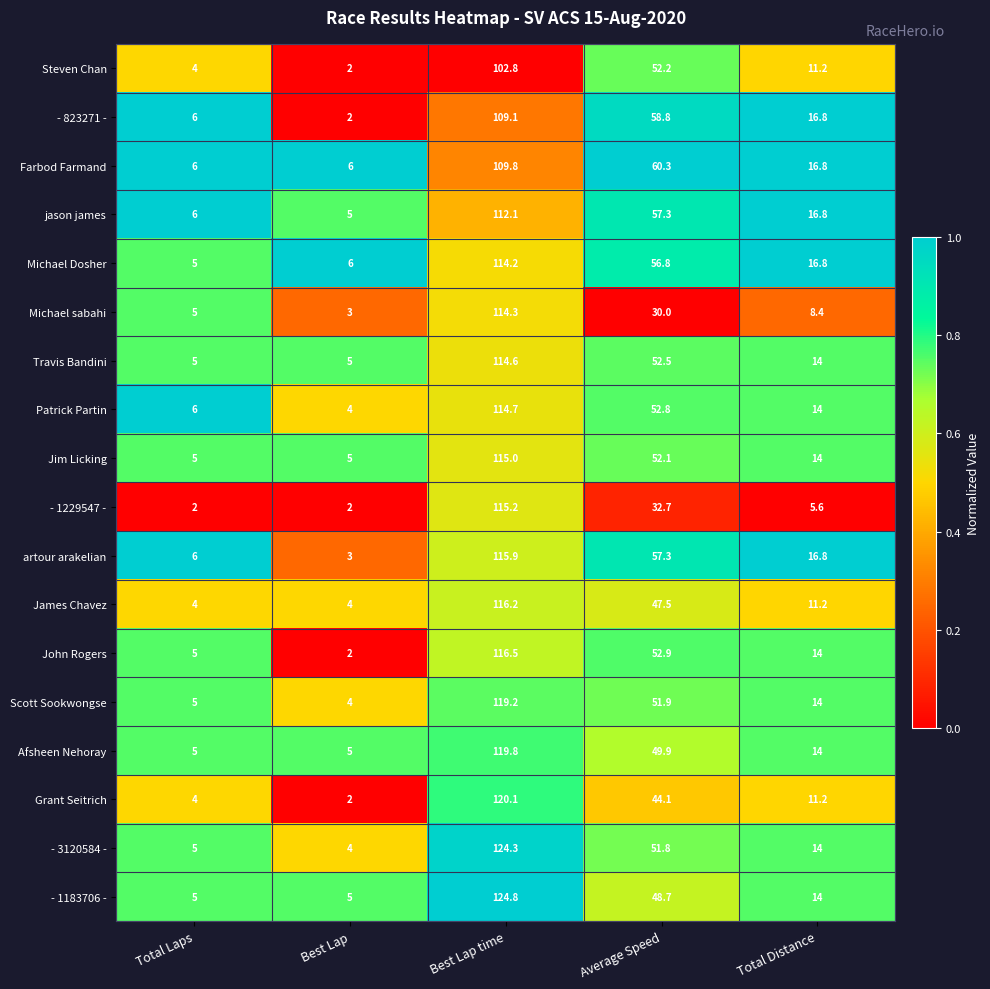

What is the sum of the Farbod Farmand values at Total Distance and Best Lap?

22.8